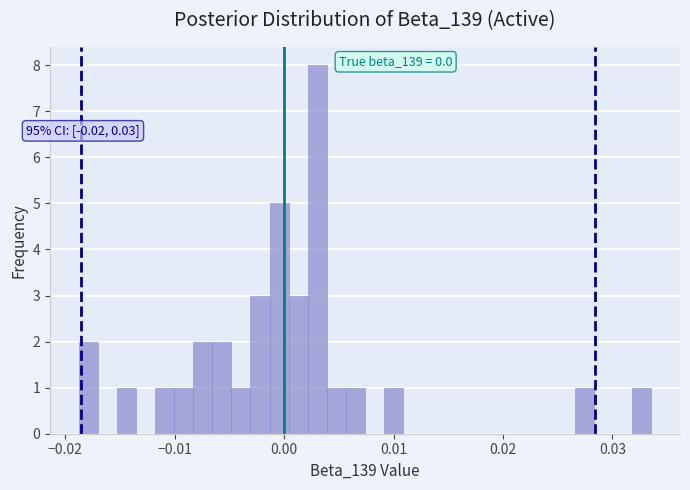

Around what value on the x-axis is the tallest bar? Give the approximate position of its centre, as read against the axis.

0.003